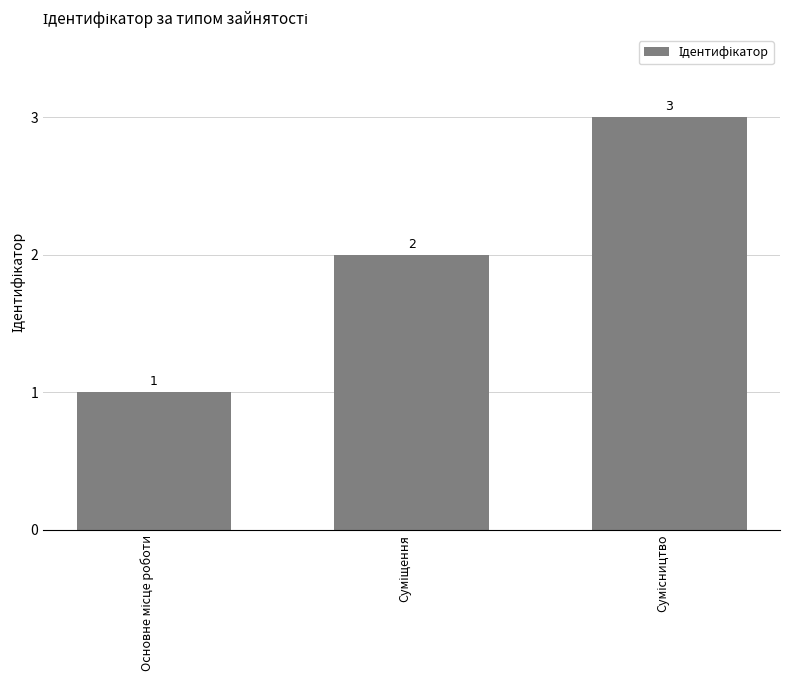

What is the greatest value displayed?

3